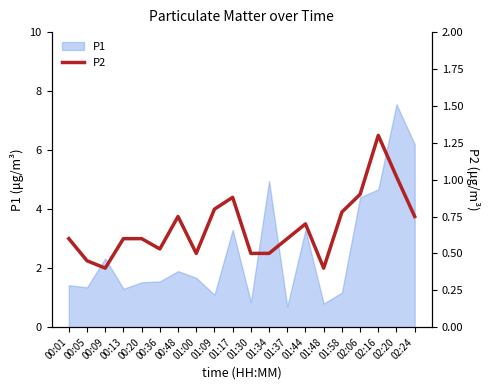

Reading left to right, list all the values displayed in this chart.

00:01=0.6	00:05=0.5	00:09=0.4	00:13=0.6	00:20=0.6	00:36=0.5	00:48=0.8	01:00=0.5	01:09=0.8	01:17=0.9	01:30=0.5	01:34=0.5	01:37=0.6	01:44=0.7	01:48=0.4	01:58=0.8	02:06=0.9	02:16=1.3	02:20=1.0	02:24=0.8